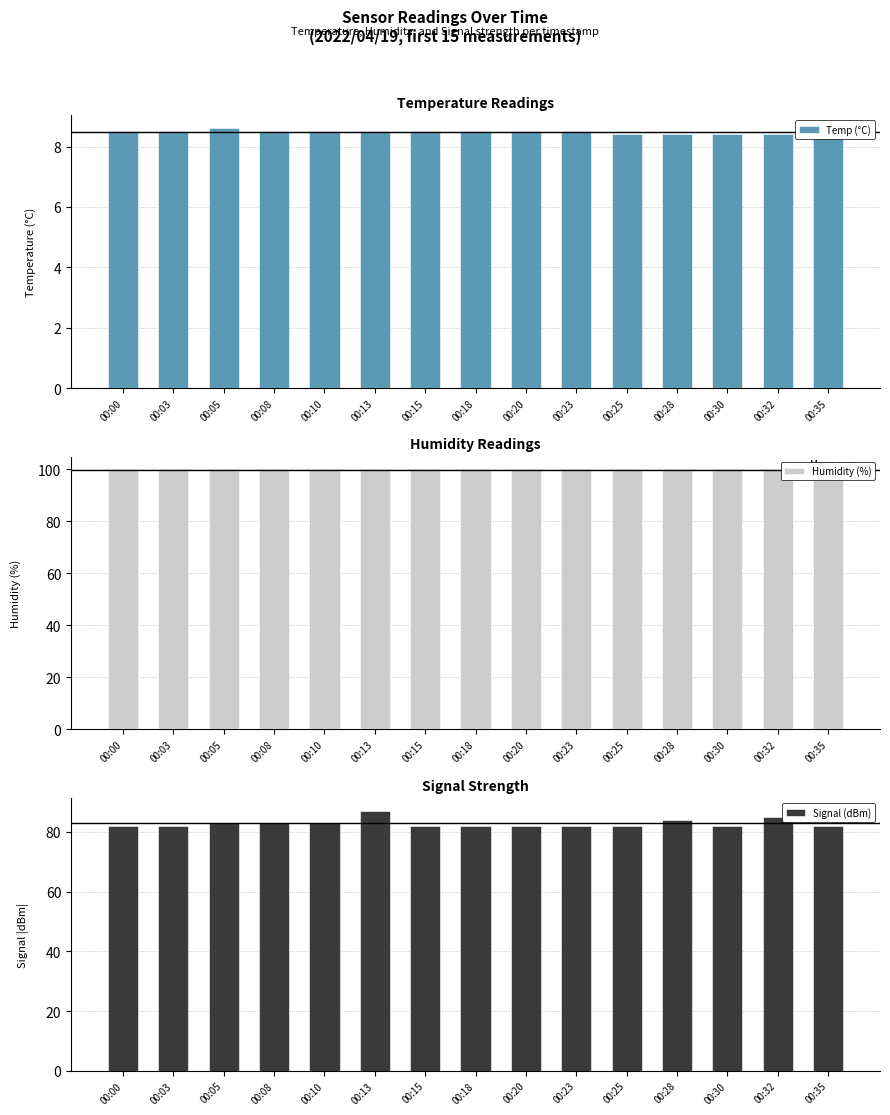

What are all the series names shown in the legend?

Temp (°C), Humidity (%), Signal (dBm)